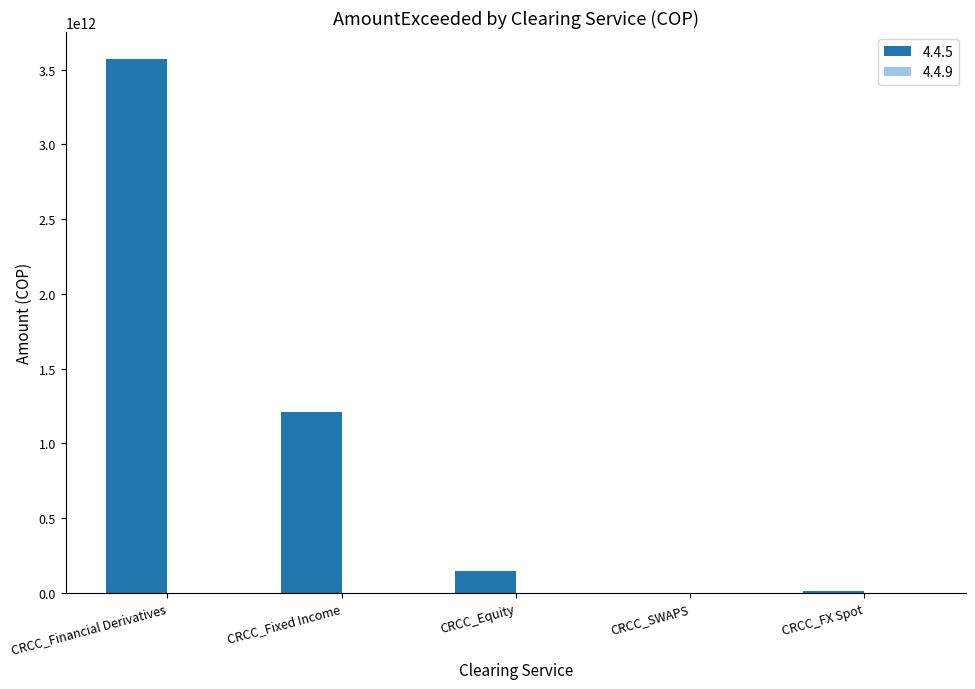

The chart shows a value of 3573589380766.0 at CRCC_Financial Derivatives. True or false?

True